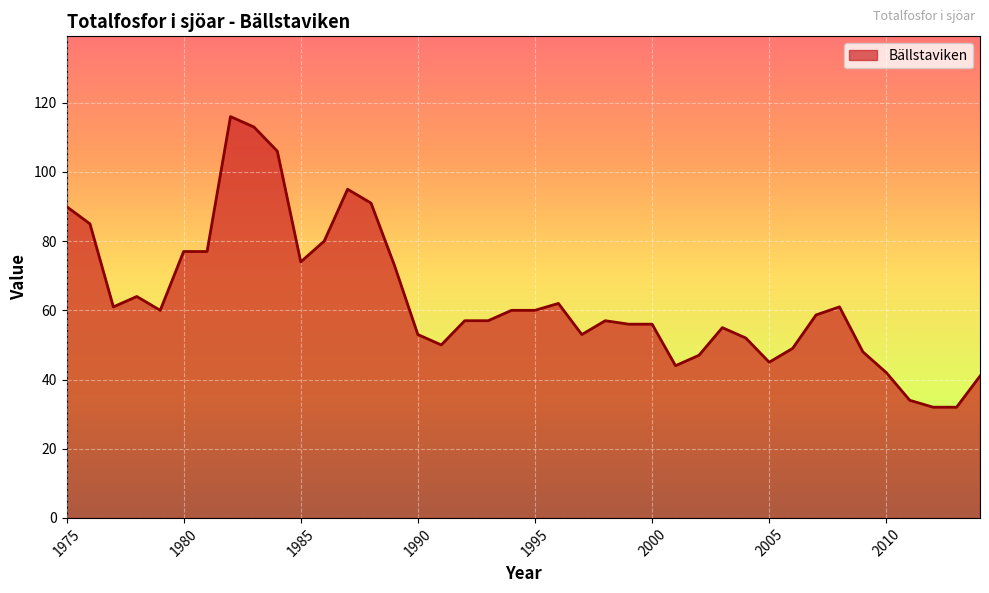

What is the greatest value displayed?

116.0